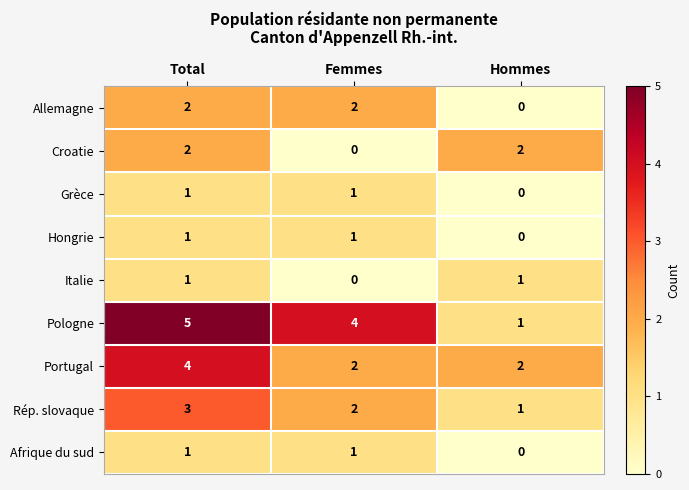

At which category is the sum across all series the highest?

Total